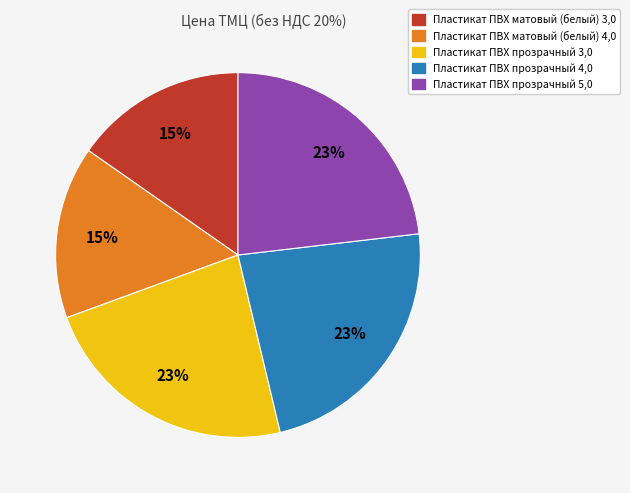

To the nearest percent, what percentage of the pie is Пластикат ПВХ матовый (белый) 3,0?

15%